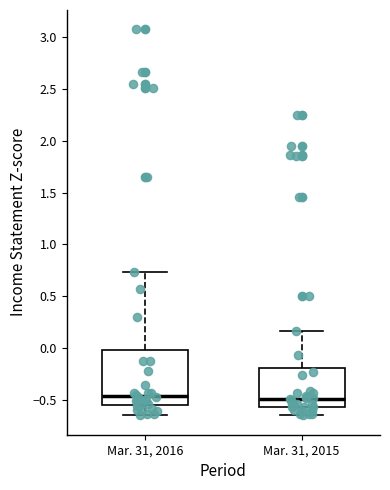

Reading left to right, transcribe this box plot: for each box, give where its median line is, the range the box spans, and where its two whiskers end, as read against the y-axis. The values are not printed on the chart, so give them approximately, as read against the axis.

Mar. 31, 2016: median -0.45, box -0.55 to 0.00, whiskers -0.65 to 0.75
Mar. 31, 2015: median -0.50, box -0.55 to -0.20, whiskers -0.65 to 0.15